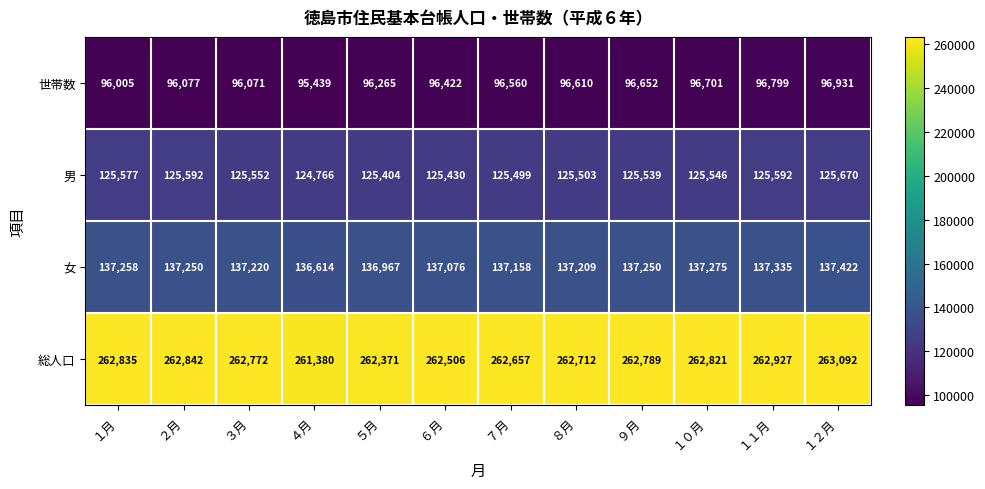

What is the maximum value shown in the chart?

263092